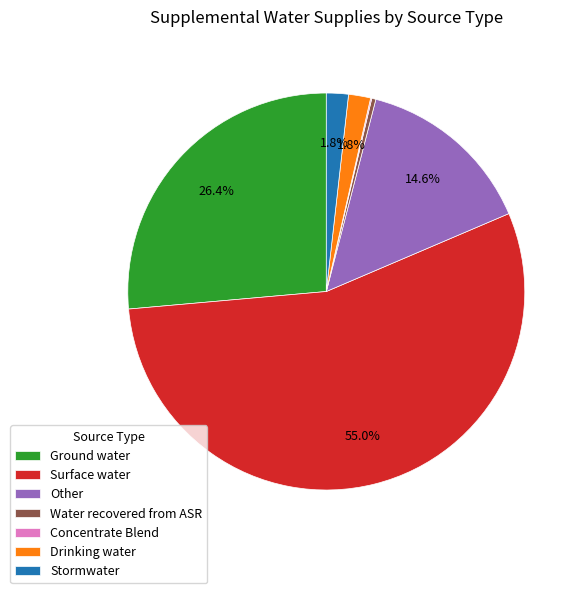

Between Other and Ground water, which is larger?

Ground water